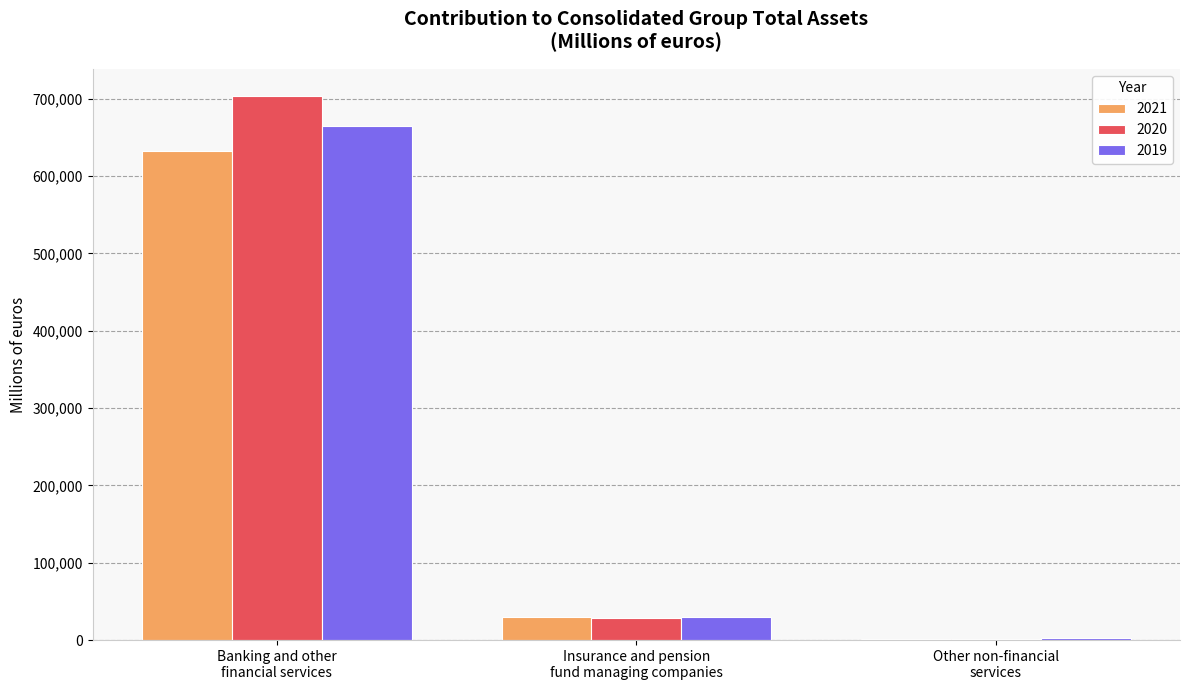

What is the greatest value displayed?

703304